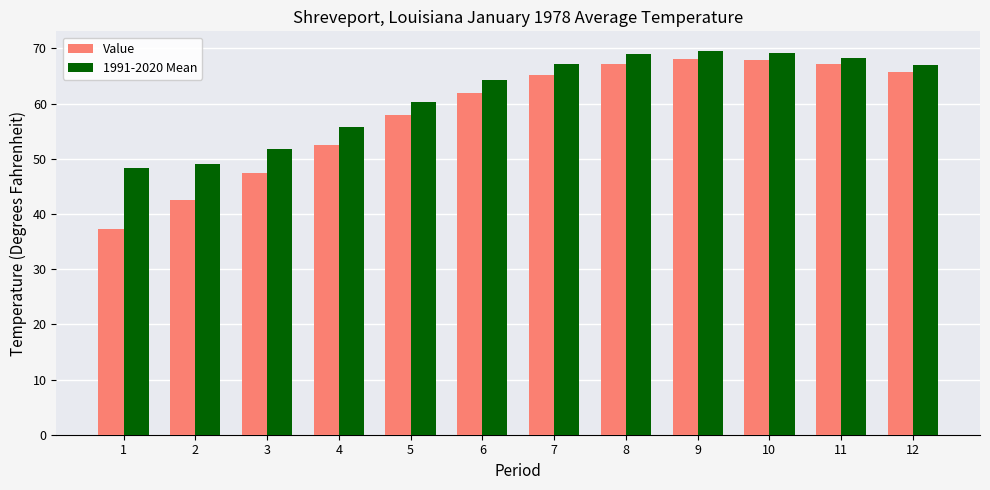

Between 5 and 7, which series saw the biggest shift?

Value